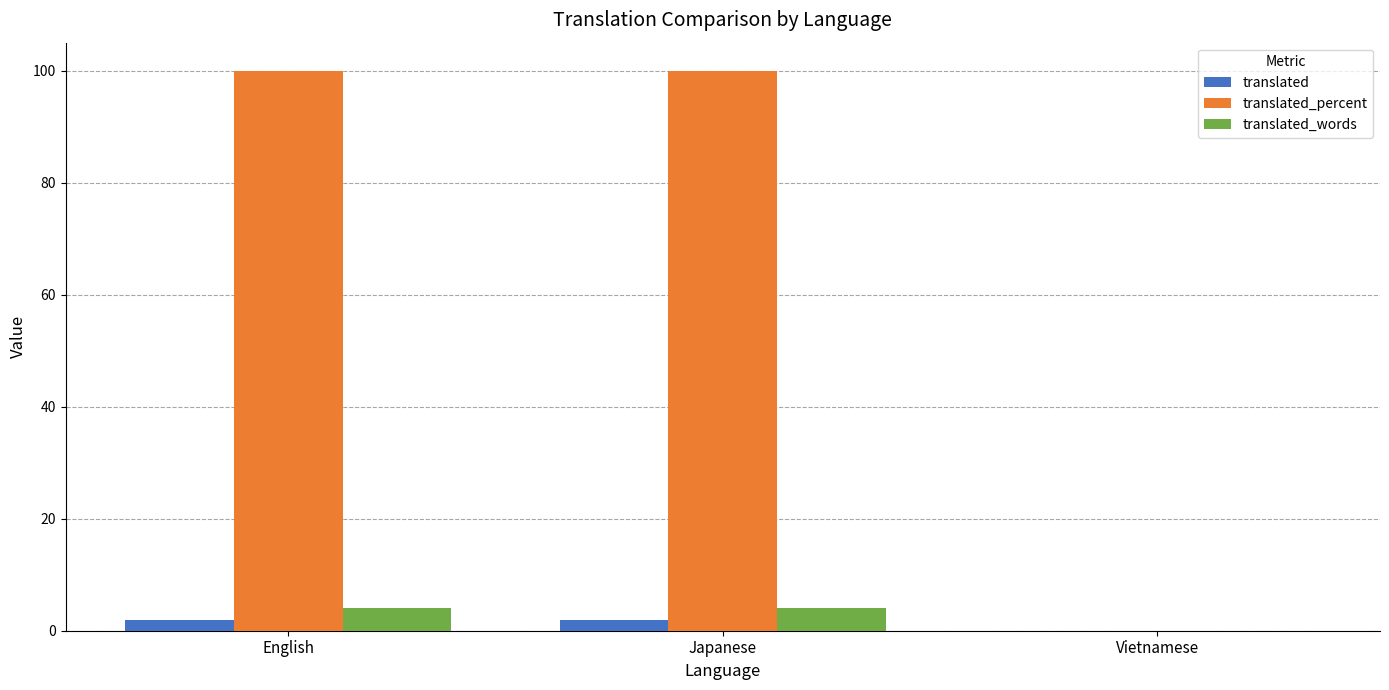

Between Japanese and Vietnamese, which series saw the biggest shift?

translated_percent